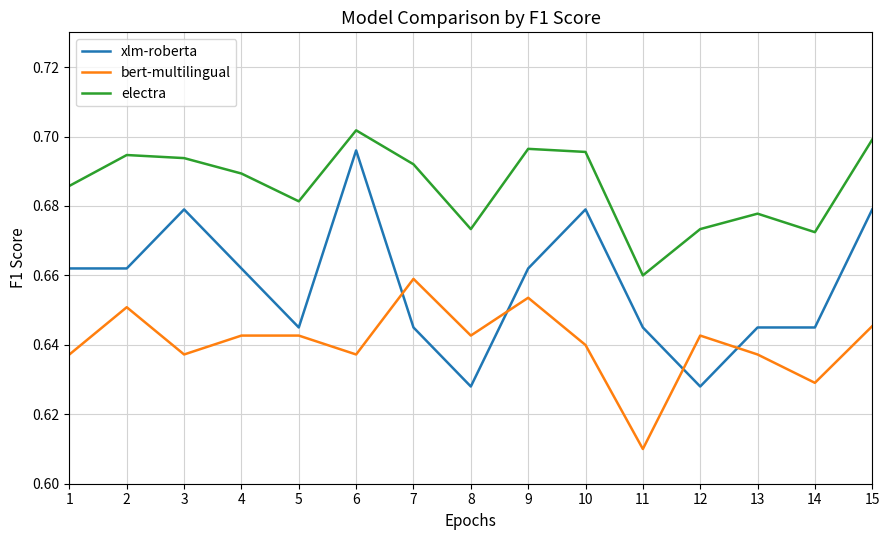

Is it true that electra equals 0.7 at 3?

True